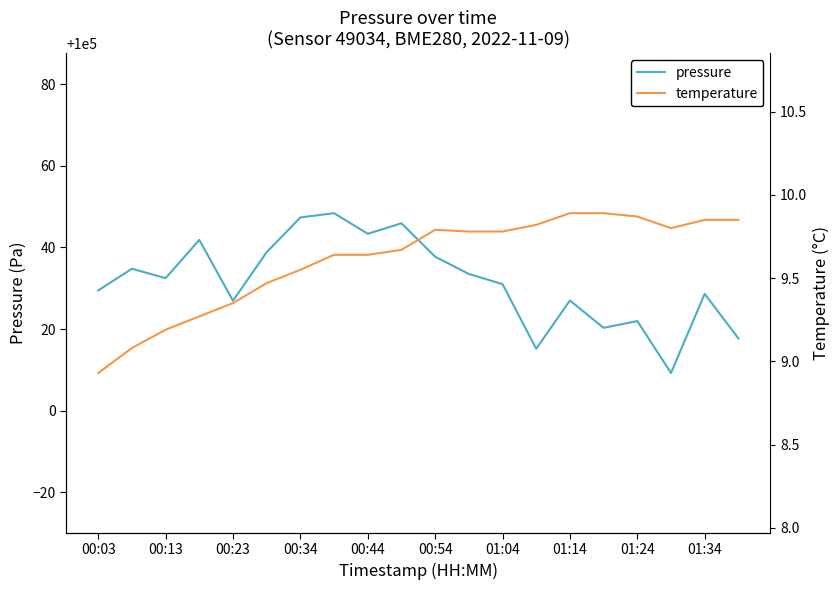

Reading left to right, extract all data points from this chart.

pressure: 100029.5	100034.8	100032.5	100041.8	100026.9	100038.8	100047.3	100048.4	100043.3	100045.9	100037.7	100033.5	100031.0	100015.2	100027.0	100020.3	100022.0	100009.2	100028.6	100017.7
temperature: 8.9	9.1	9.2	9.3	9.3	9.5	9.6	9.6	9.6	9.7	9.8	9.8	9.8	9.8	9.9	9.9	9.9	9.8	9.8	9.8